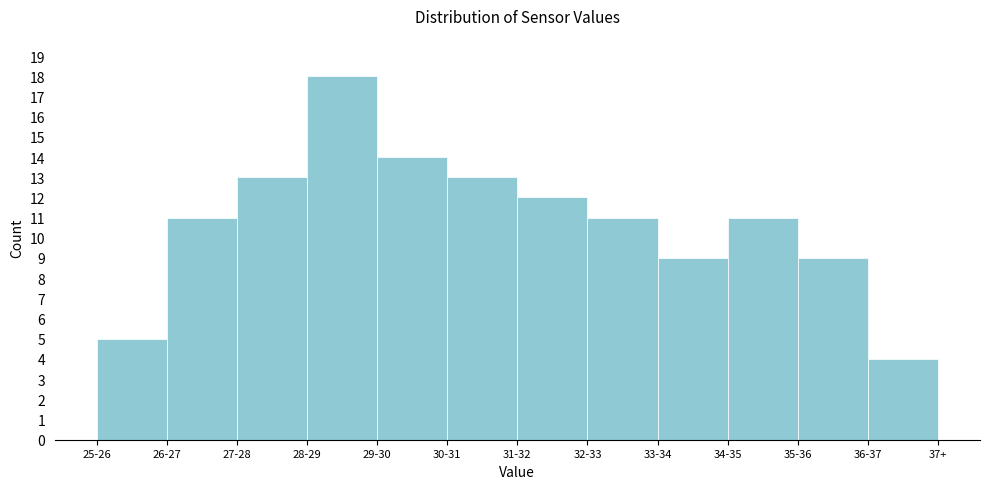

Reading left to right, list all the values displayed in this chart.

5	11	13	18	14	13	12	11	9	11	9	4